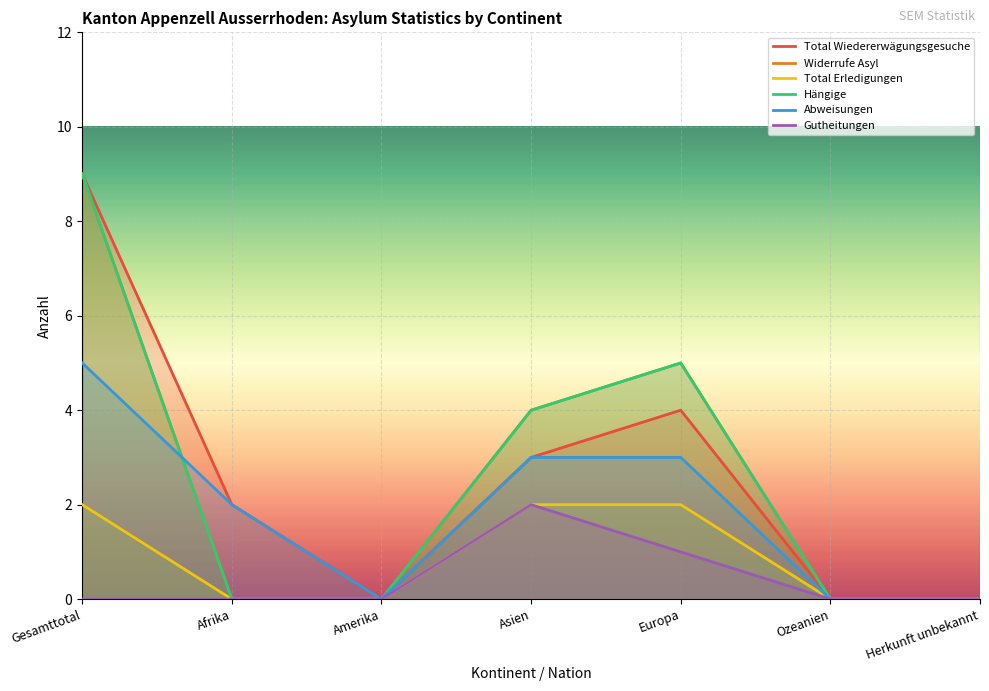

Rank the series at Europa from highest to lowest value.

Widerrufe Asyl, Hängige, Total Wiedererwägungsgesuche, Abweisungen, Total Erledigungen, Gutheitungen